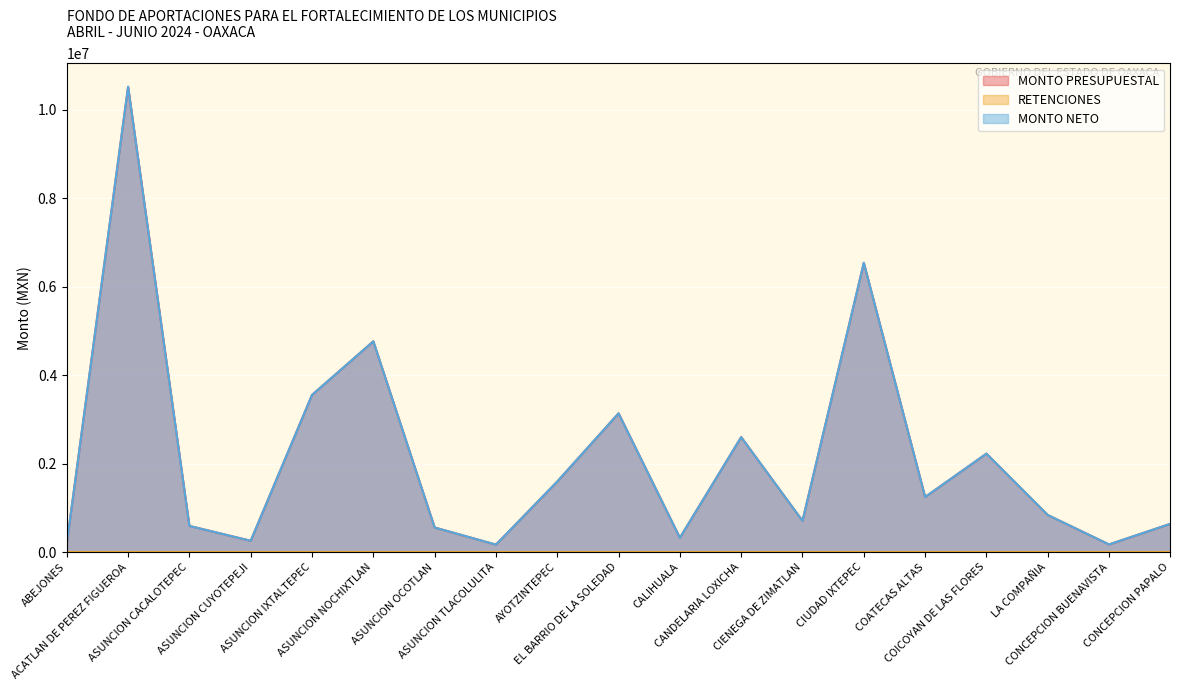

What is the difference between the second highest and minimum values in the MONTO PRESUPUESTAL series?

6367814.2